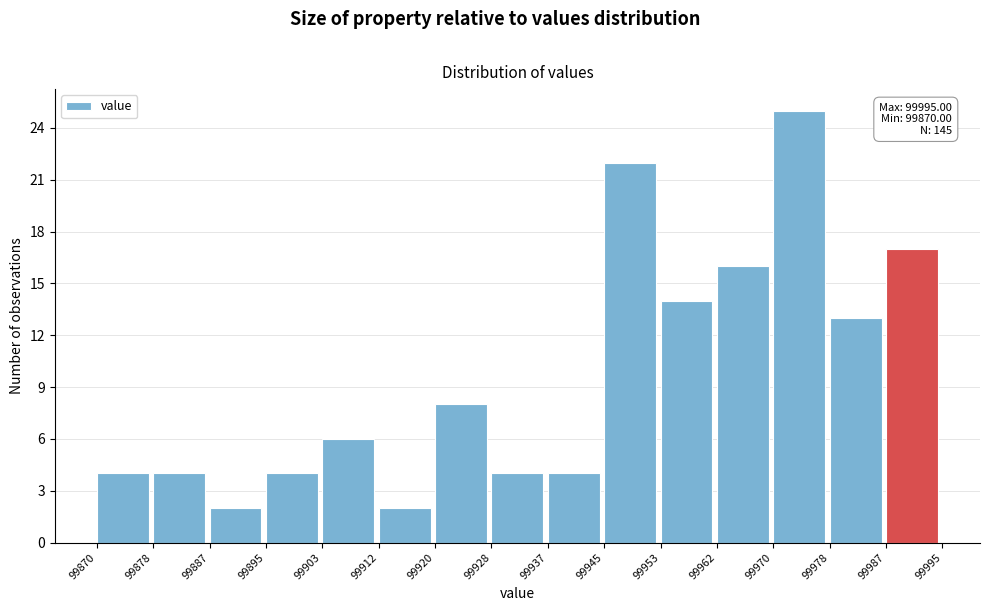

Over which range of the x-axis is the bar tallest?

99970 to 99978